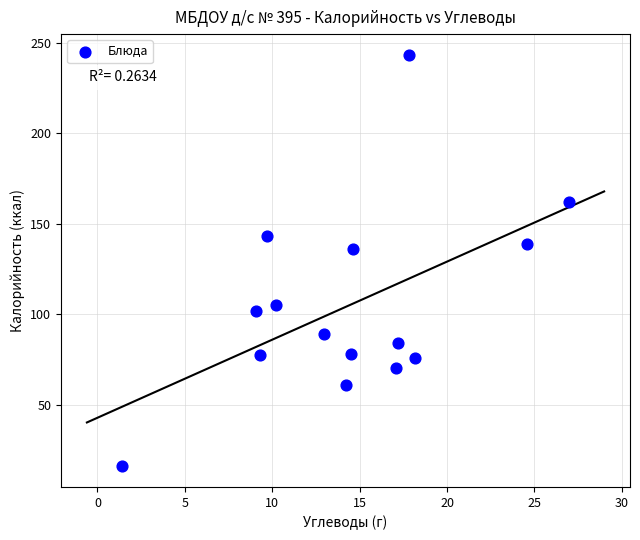

What Y value in the scatter plot is closest to 129?

136.0